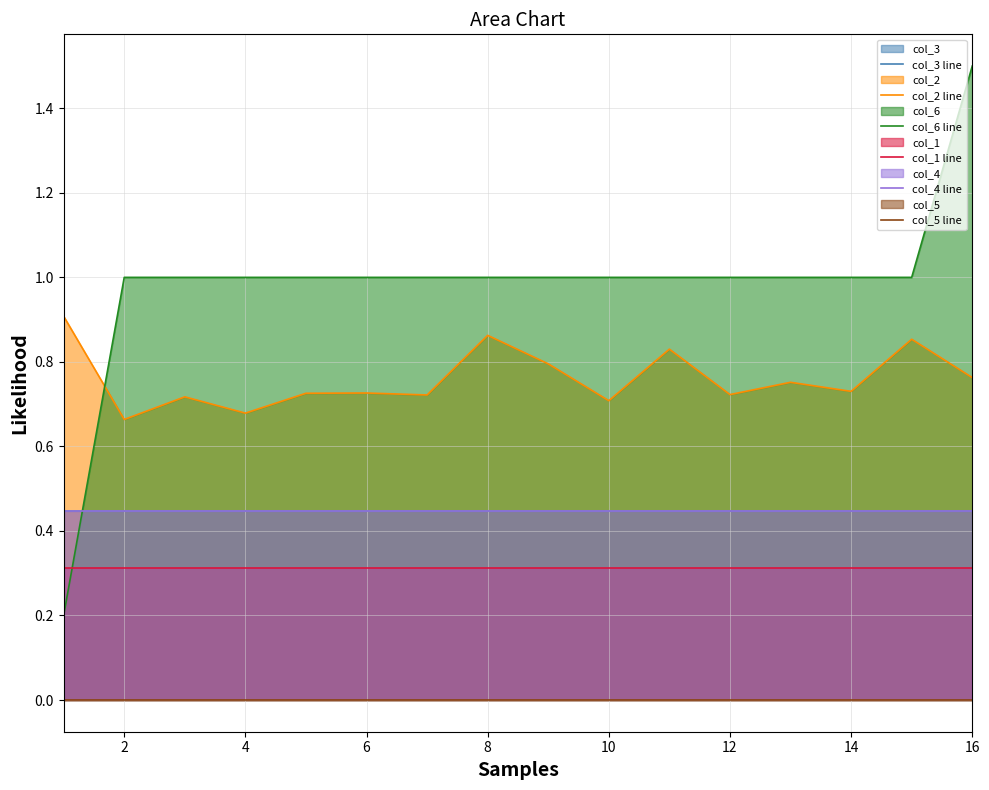

True or false: col_6 line and col_1 line intersect in this chart.

True